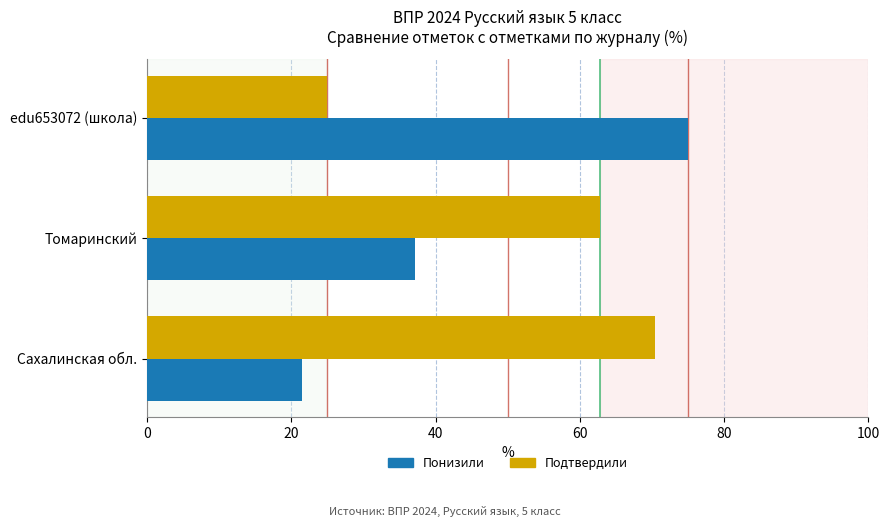

What is the total value across all series at Сахалинская обл.?

91.9